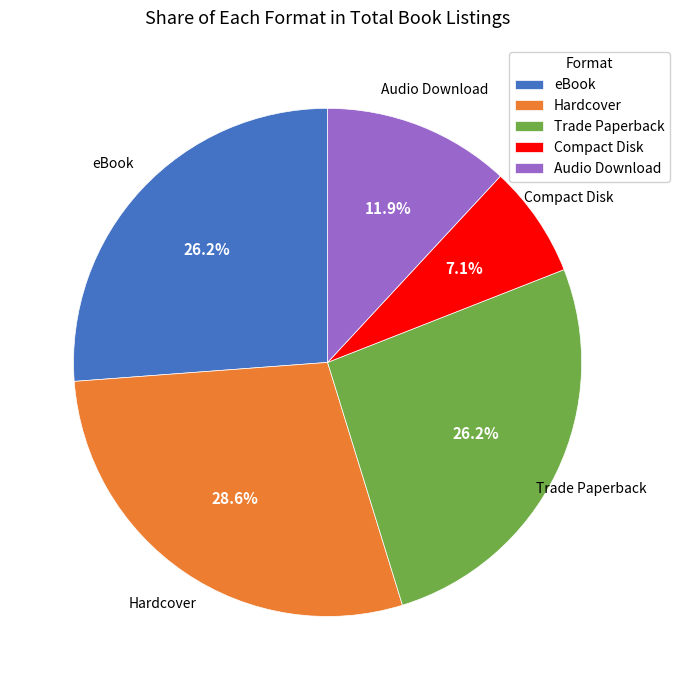

What is the total percentage of Trade Paperback and eBook?

52.4%